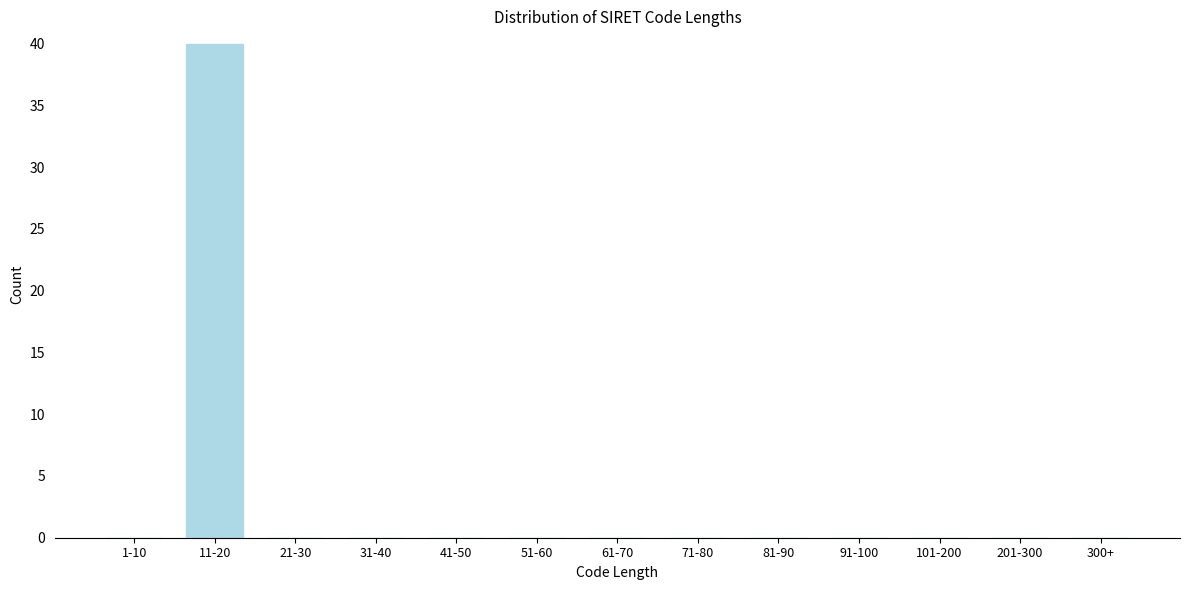

Reading right to left, list all the values displayed in this chart.

300+=0	201-300=0	101-200=0	91-100=0	81-90=0	71-80=0	61-70=0	51-60=0	41-50=0	31-40=0	21-30=0	11-20=40	1-10=0